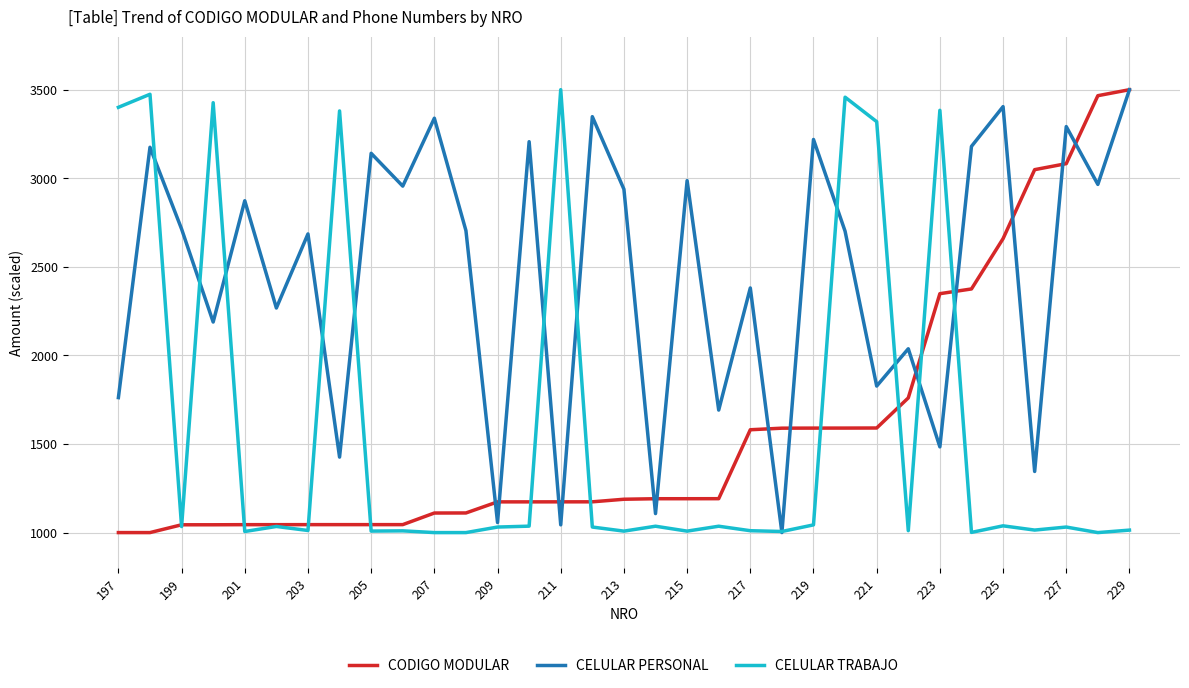

What is the minimum value for CELULAR PERSONAL?

1000.0